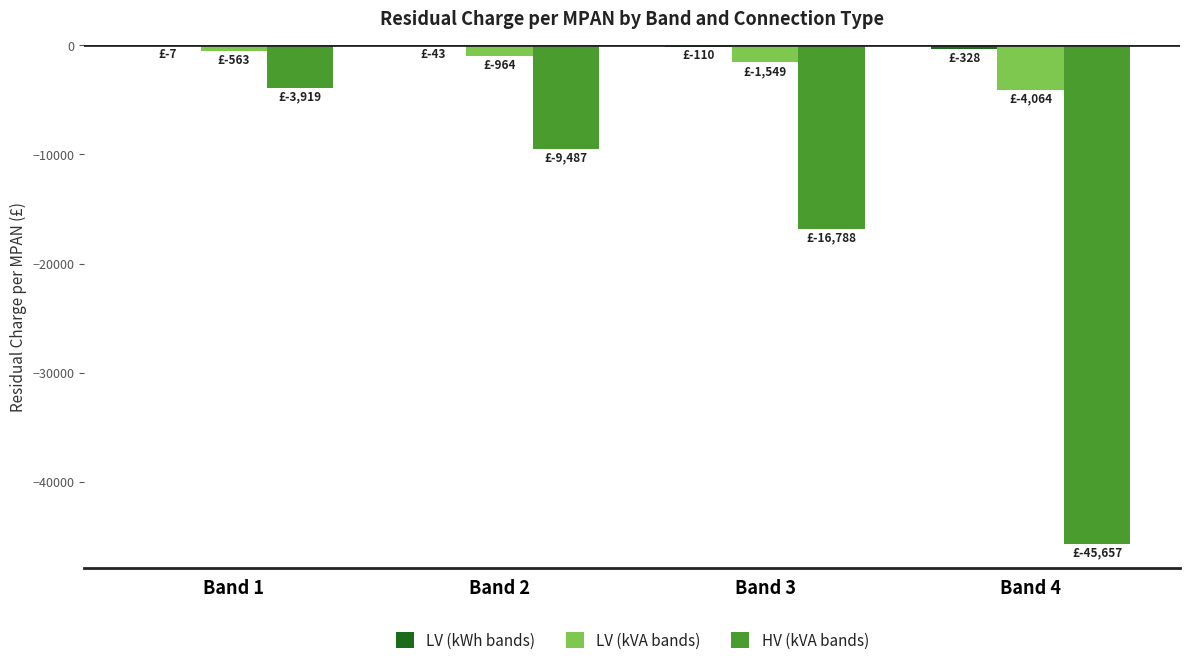

Between Band 2 and Band 3, which series saw the biggest shift?

HV (kVA bands)